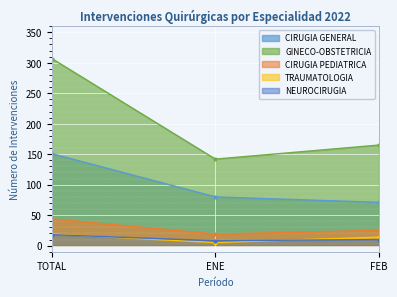

What is the sum of all NEUROCIRUGIA values?

36